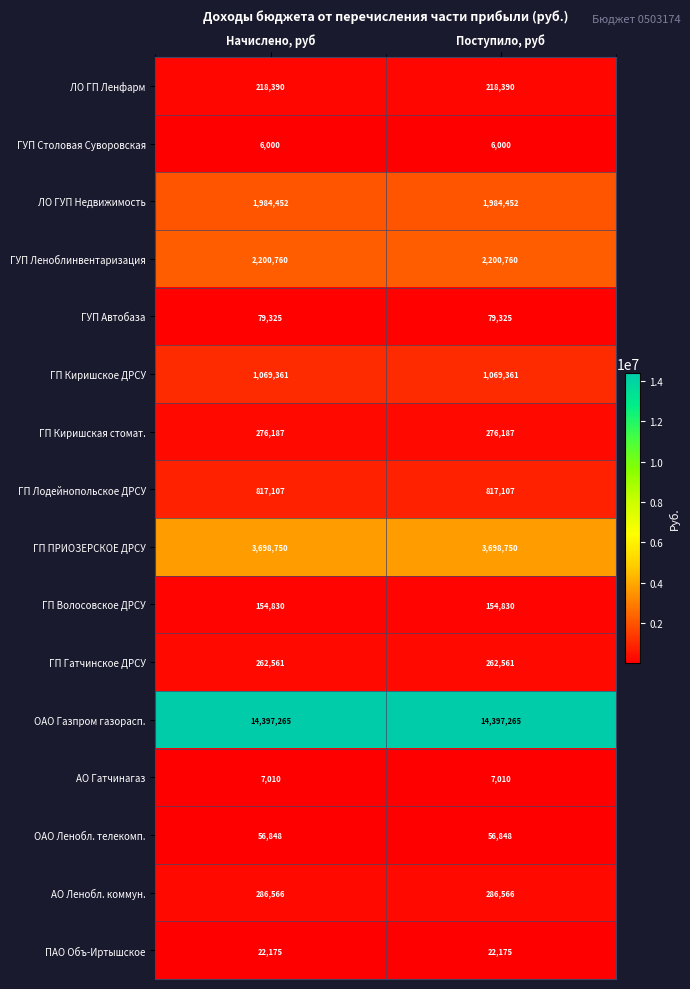

What is the sum of the ГП Киришское ДРСУ values at Поступило, руб and Начислено, руб?

2138722